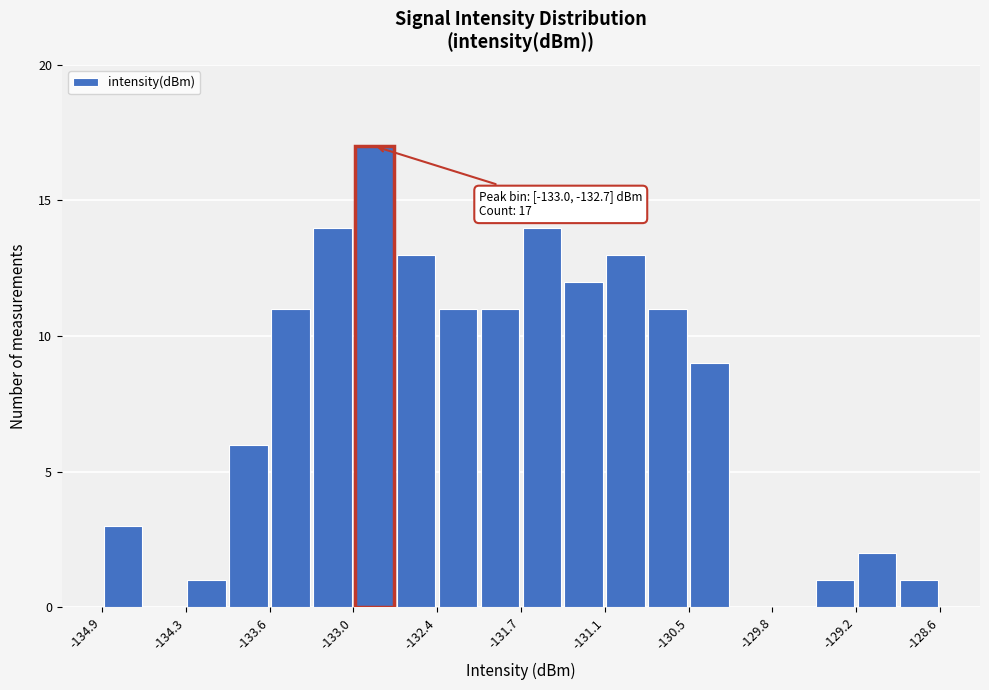

Read against the x-axis, roughly where is the centre of the tallest bar?

-132.8